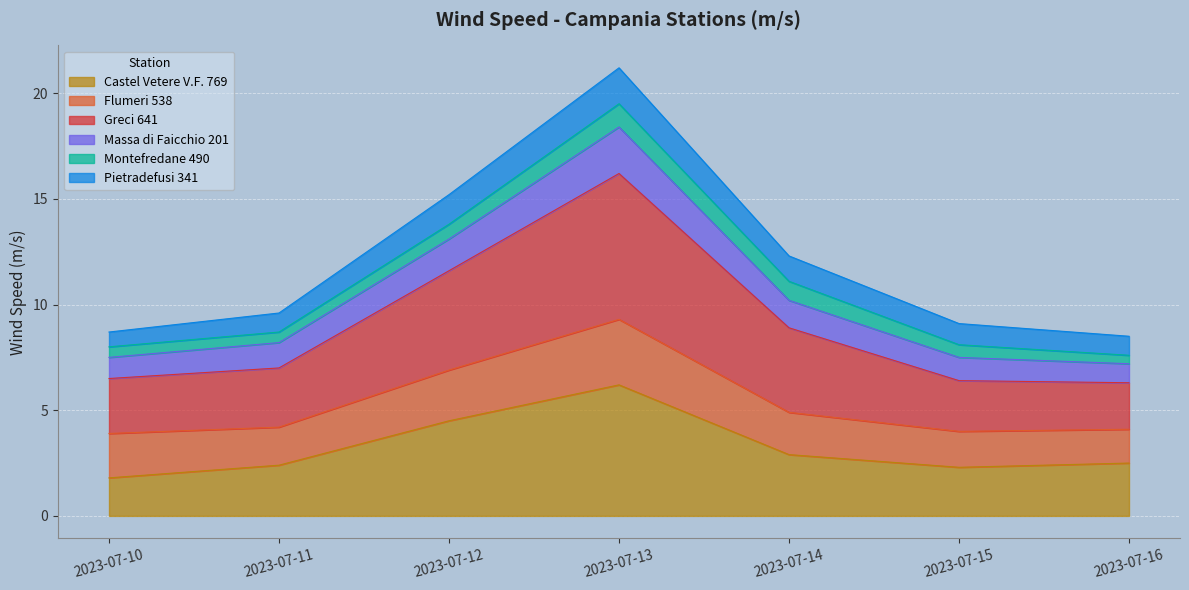

What is the maximum value for Castel Vetere V.F. 769?

6.2